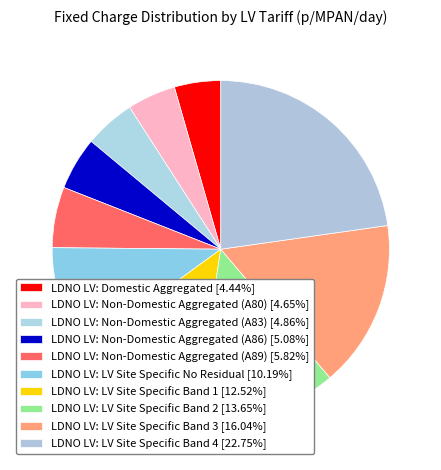

Is it true that LDNO LV: LV Site Specific Band 1 is 5% of the pie?

False